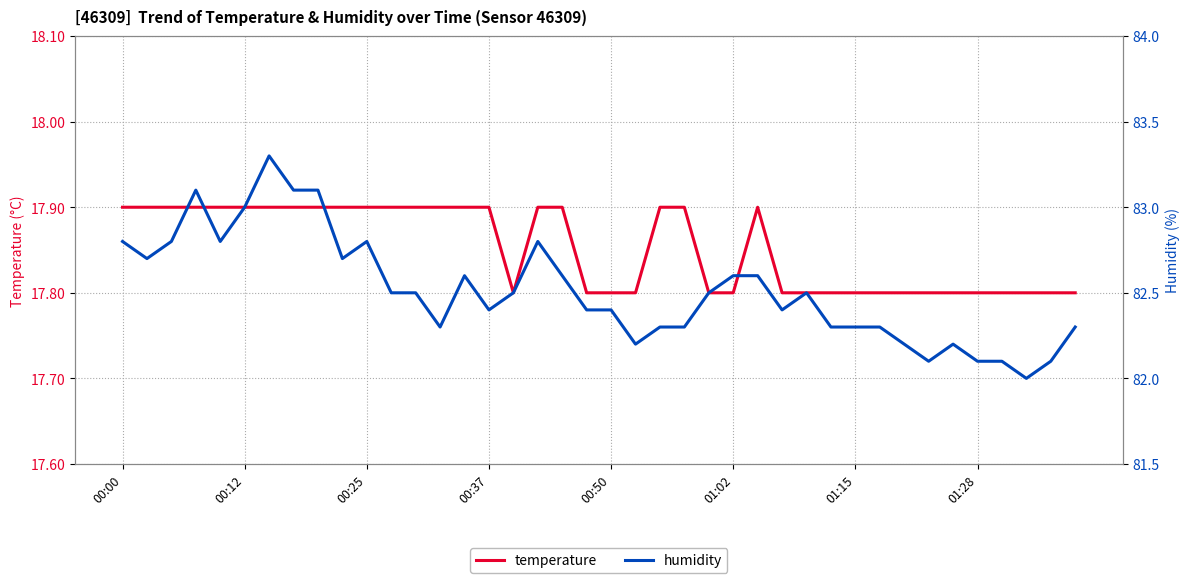

True or false: humidity has a value of 82.6 at 14.

True